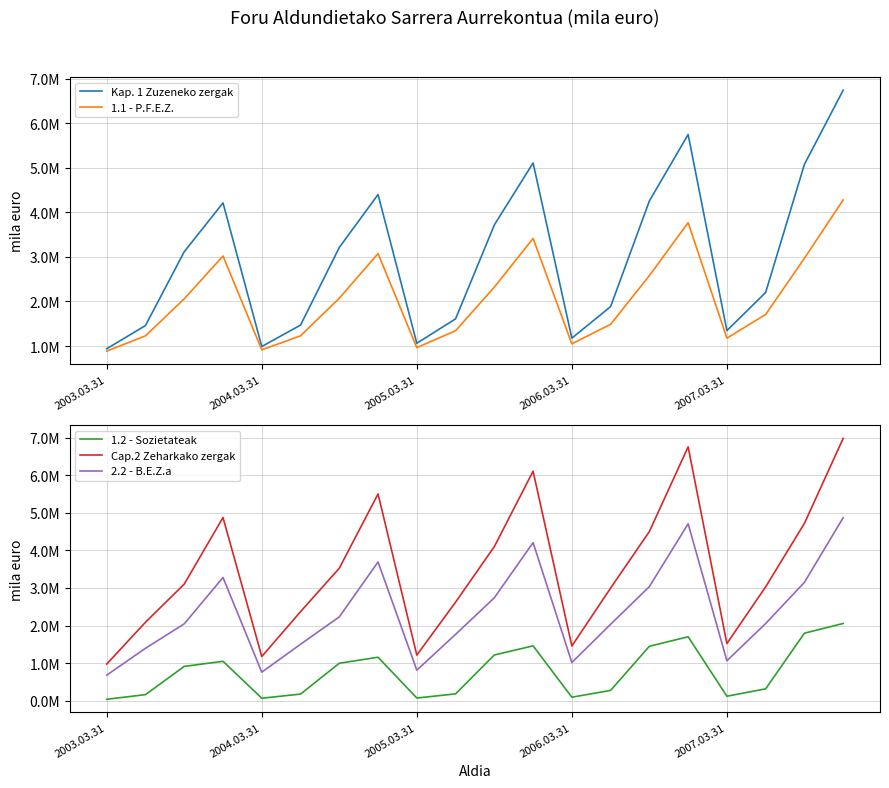

Is it true that Kap. 1 Zuzeneko zergak equals 680146.2 at 2007.03.31?

False